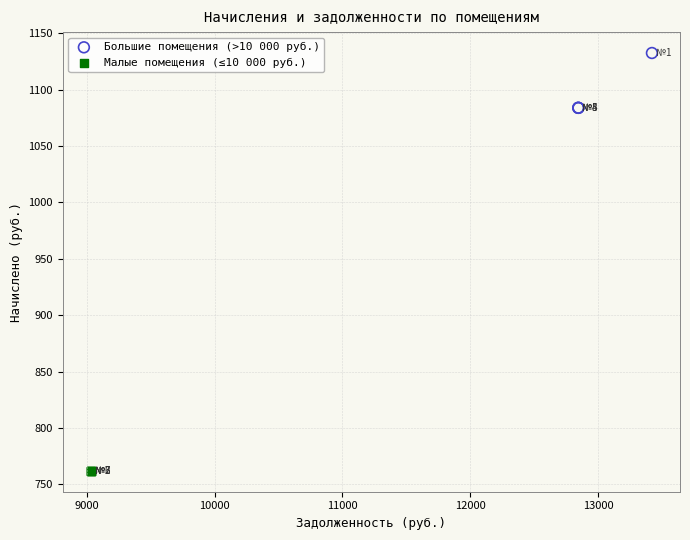

Which series reaches the maximum Y coordinate?

Большие помещения (>10 000 руб.)